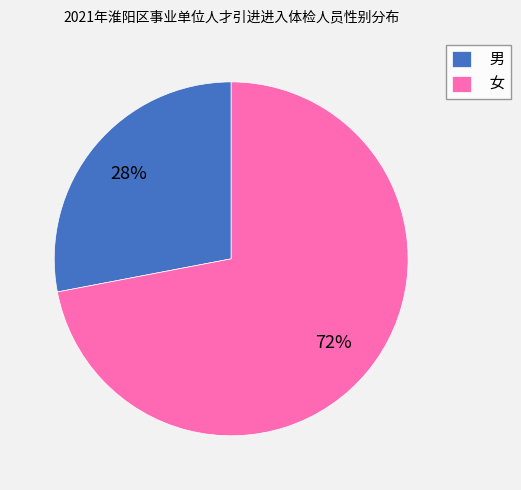

The 男 slice represents 20% of the pie. True or false?

False